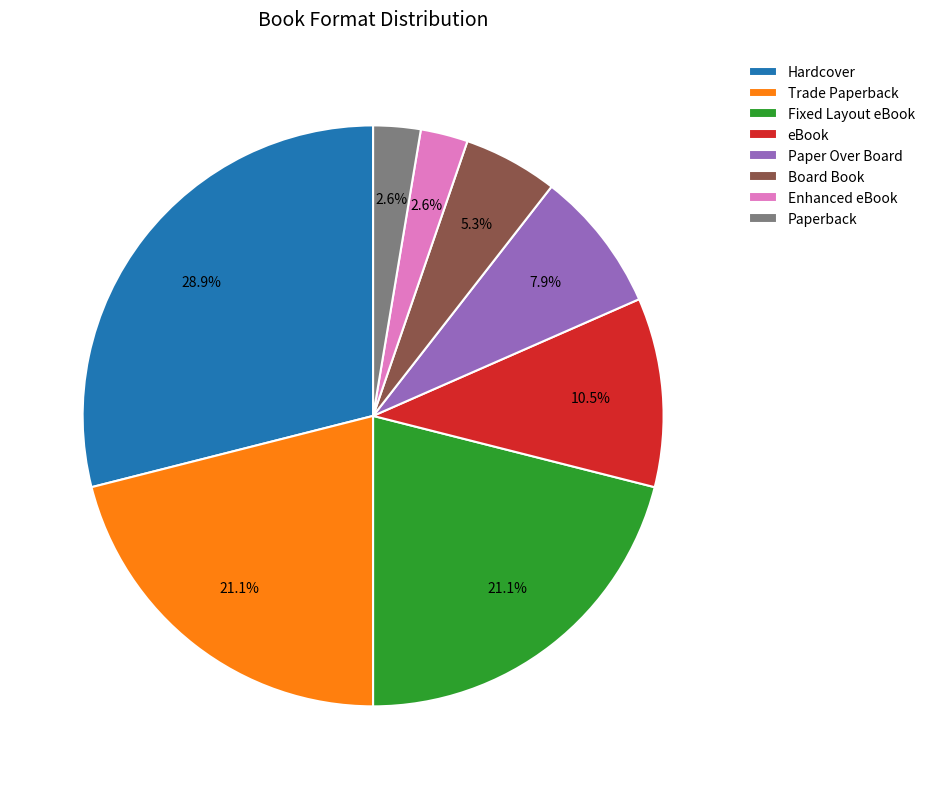

Which category has the biggest portion of the pie?

Hardcover